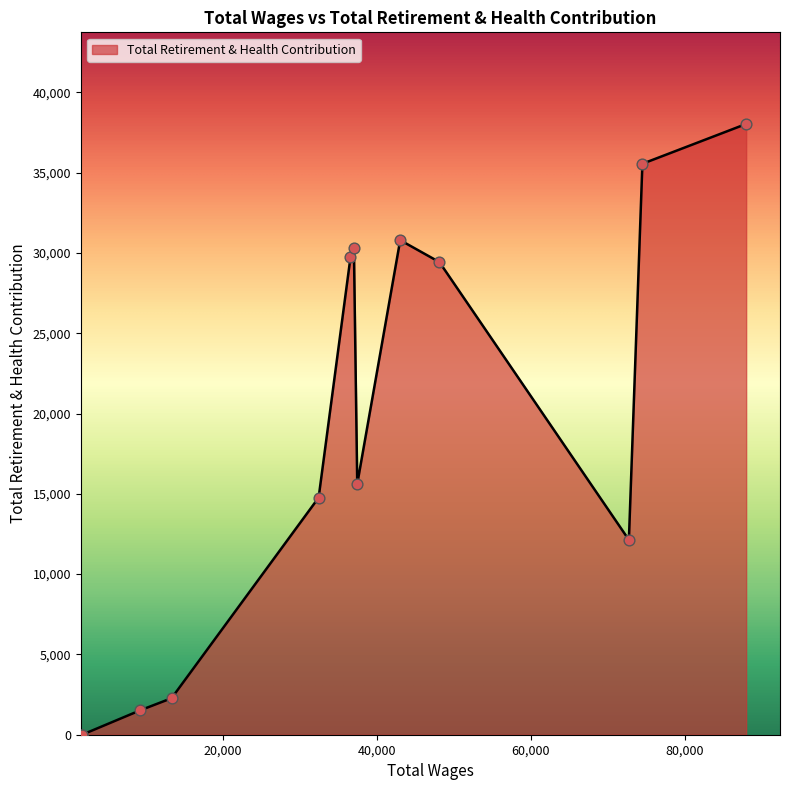

What is the maximum value shown in the chart?

38029